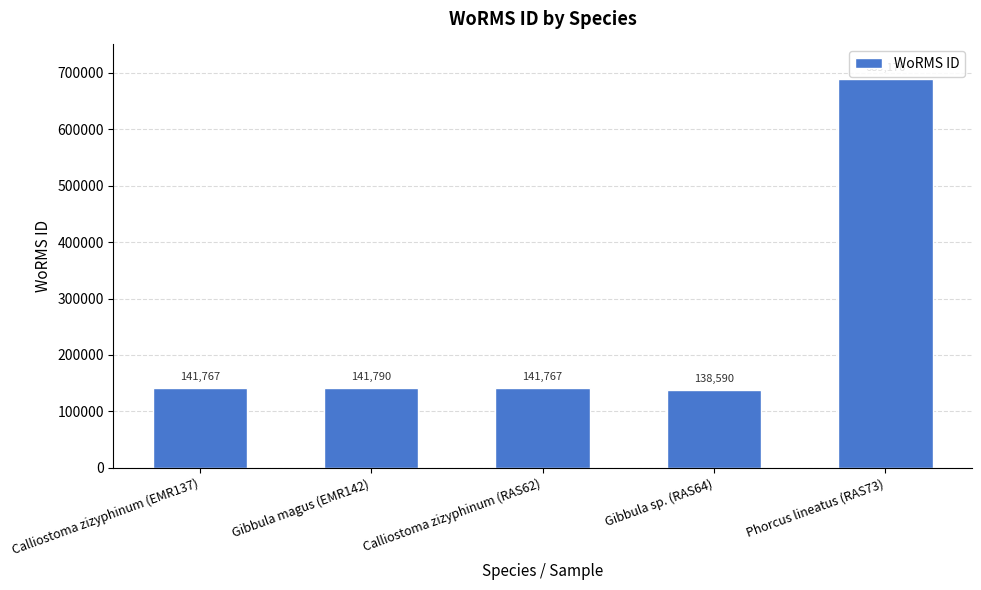

Reading left to right, what are all the values shown in this chart?

Calliostoma zizyphinum (EMR137)=141767	Gibbula magus (EMR142)=141790	Calliostoma zizyphinum (RAS62)=141767	Gibbula sp. (RAS64)=138590	Phorcus lineatus (RAS73)=689176